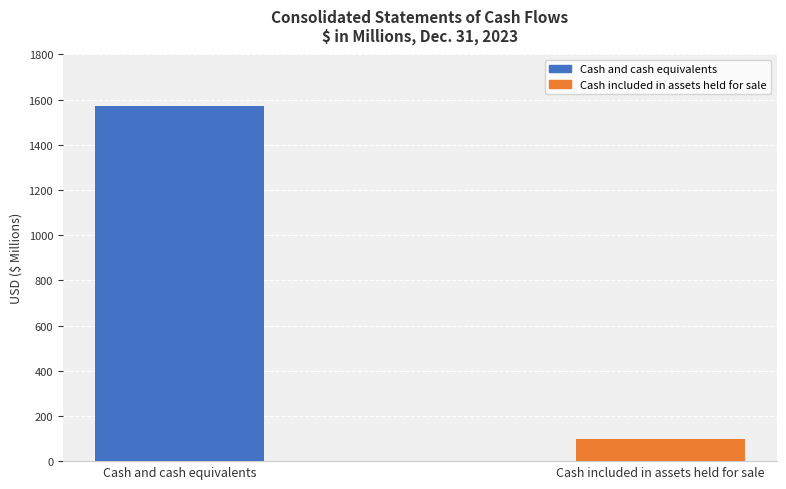

What is the label of the 2nd bar from the right?

Cash and cash equivalents